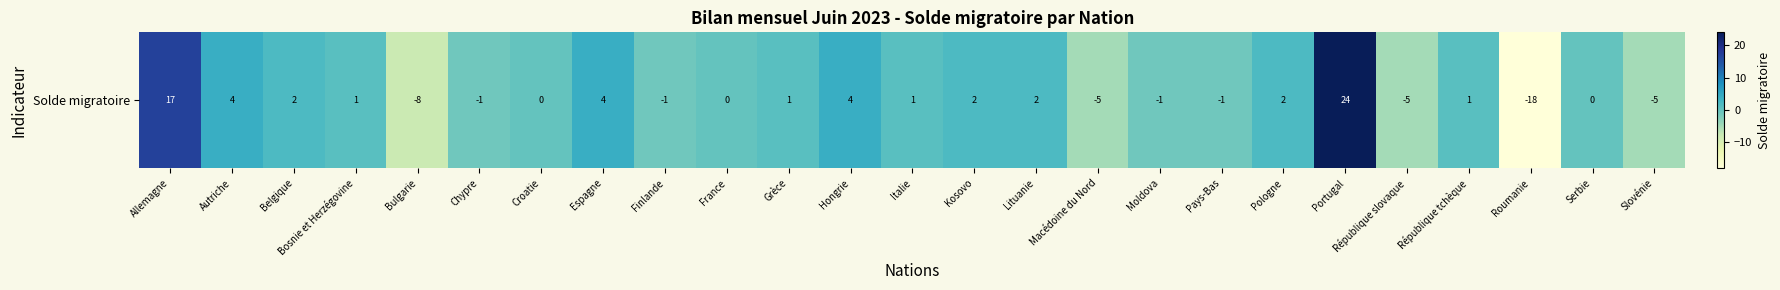

Reading left to right, transcribe all the data shown in this chart.

Allemagne=17	Autriche=4	Belgique=2	Bosnie et Herzégovine=1	Bulgarie=-8	Chypre=-1	Croatie=0	Espagne=4	Finlande=-1	France=0	Grèce=1	Hongrie=4	Italie=1	Kosovo=2	Lituanie=2	Macédoine du Nord=-5	Moldova=-1	Pays-Bas=-1	Pologne=2	Portugal=24	République slovaque=-5	République tchèque=1	Roumanie=-18	Serbie=0	Slovénie=-5